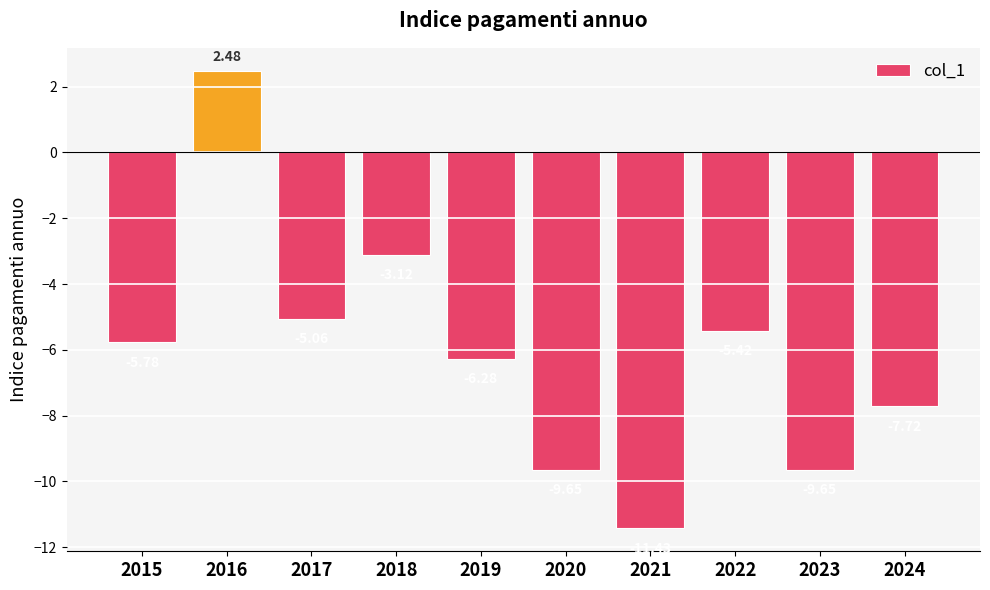

What is the change in value from 2017 to 2020?

-4.6